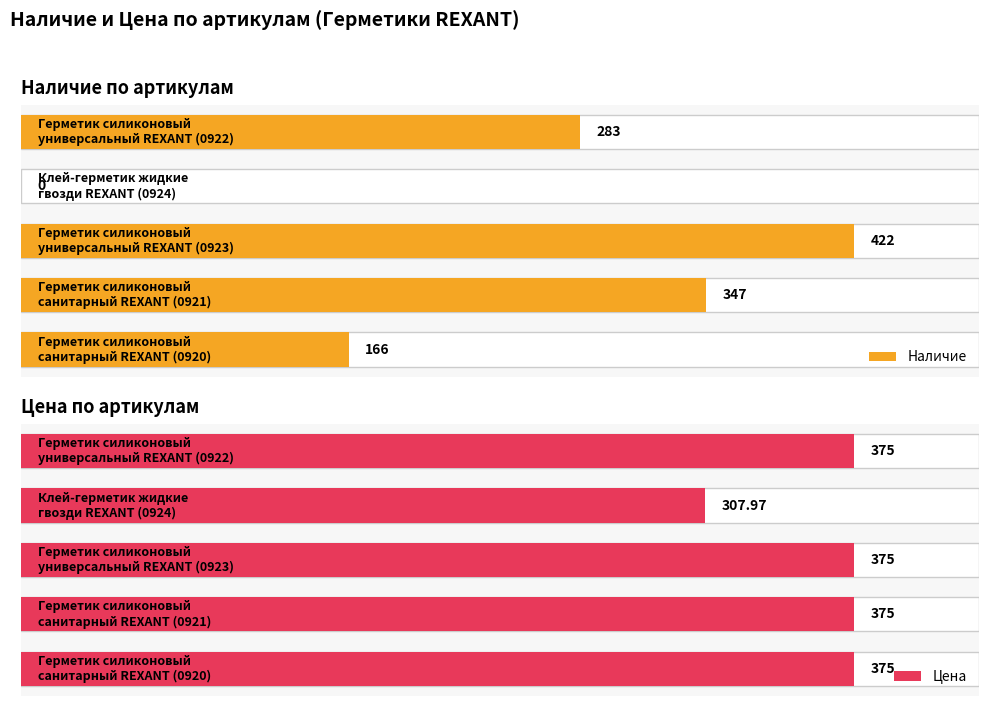

Which series has the largest range (max minus min)?

Наличие